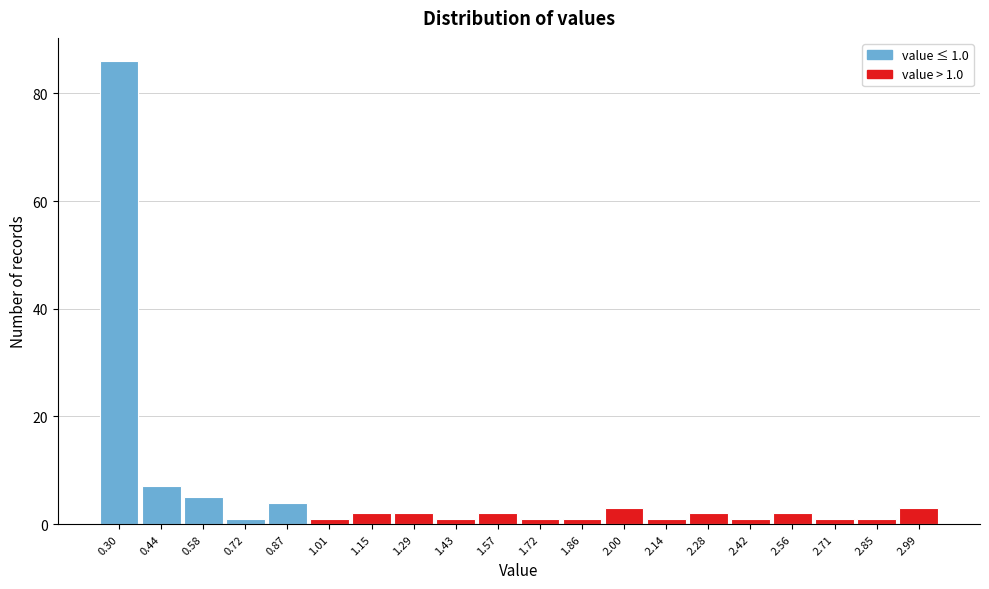

Reading left to right, list all the values displayed in this chart.

0.30=86	0.44=7	0.58=5	0.72=1	0.87=4	1.01=1	1.15=2	1.29=2	1.43=1	1.57=2	1.72=1	1.86=1	2.00=3	2.14=1	2.28=2	2.42=1	2.56=2	2.71=1	2.85=1	2.99=3